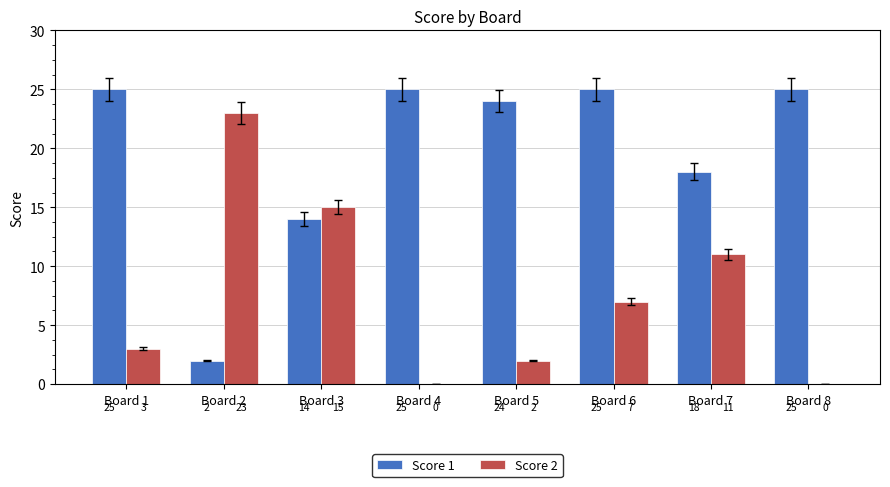

Is the value of Score 2 at Board 4 greater than the value of Score 1 at Board 7?

No